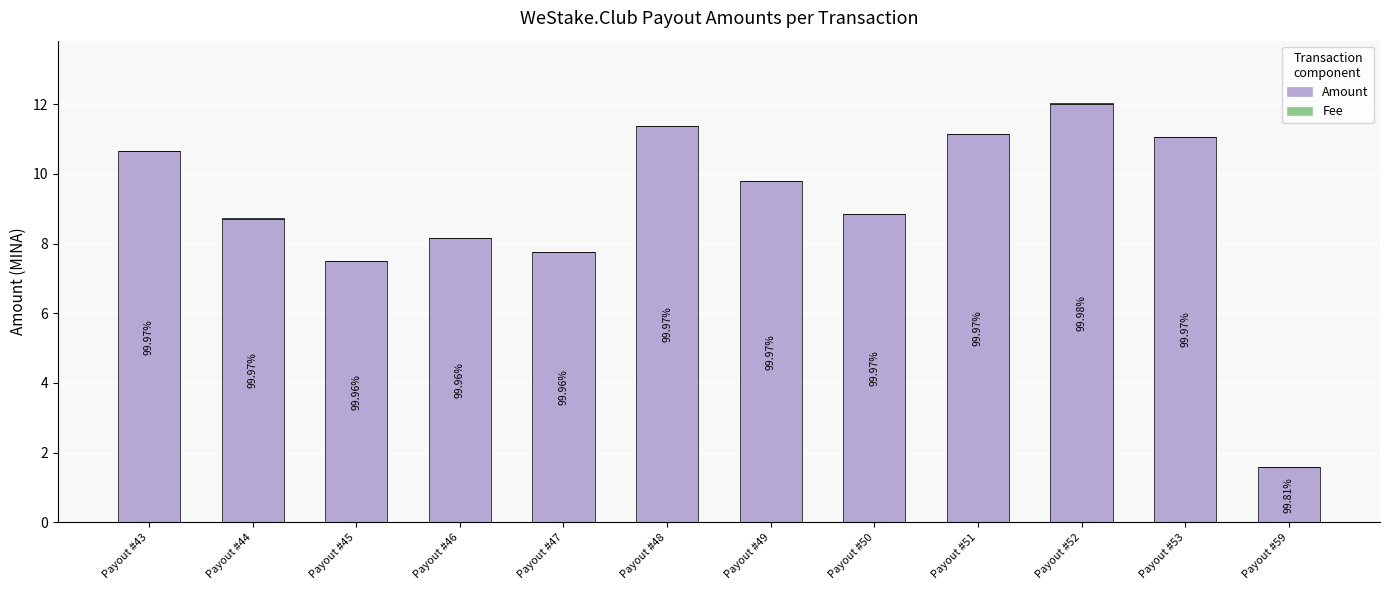

Which series changed the most between Payout #47 and Payout #49?

Amount